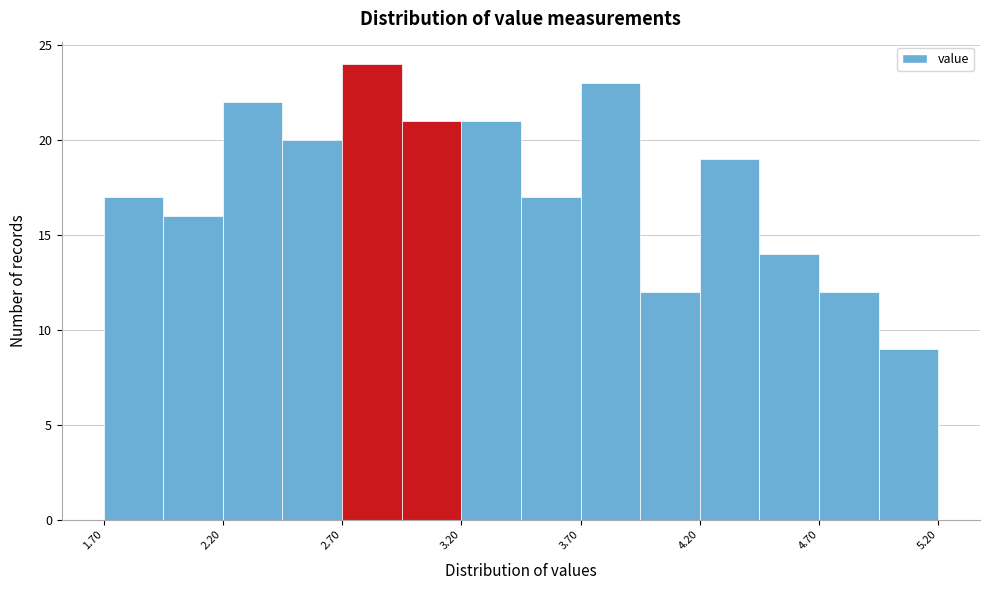

How tall is the bar that spans 1.95 to 2.20 on the x-axis? The values are not printed on the chart, so give them approximately, as read against the axis.

16